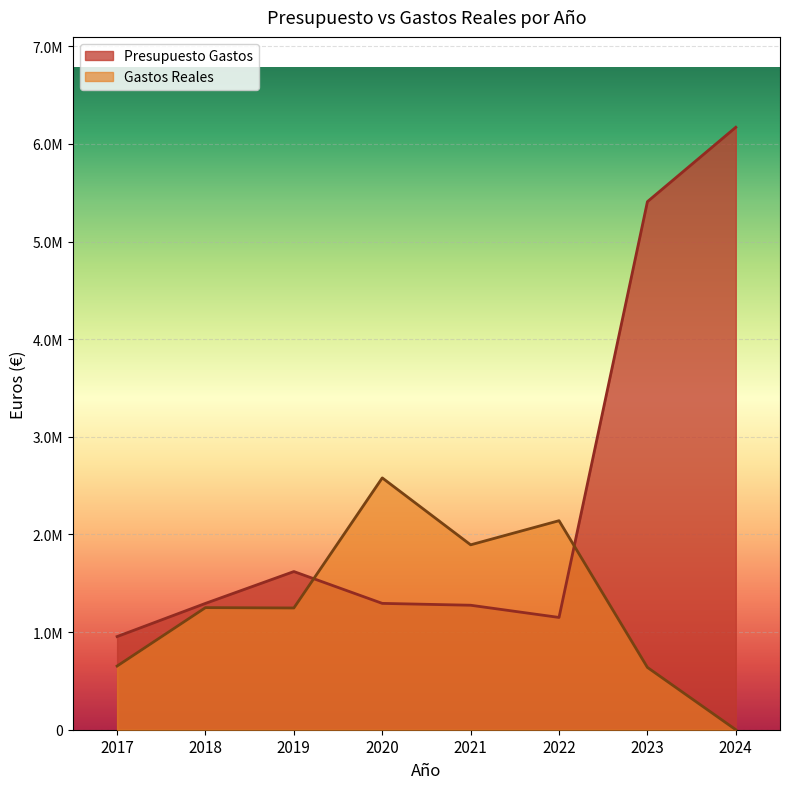

What is the sum of the Presupuesto Gastos values at 2020 and 2023?

6702681.0